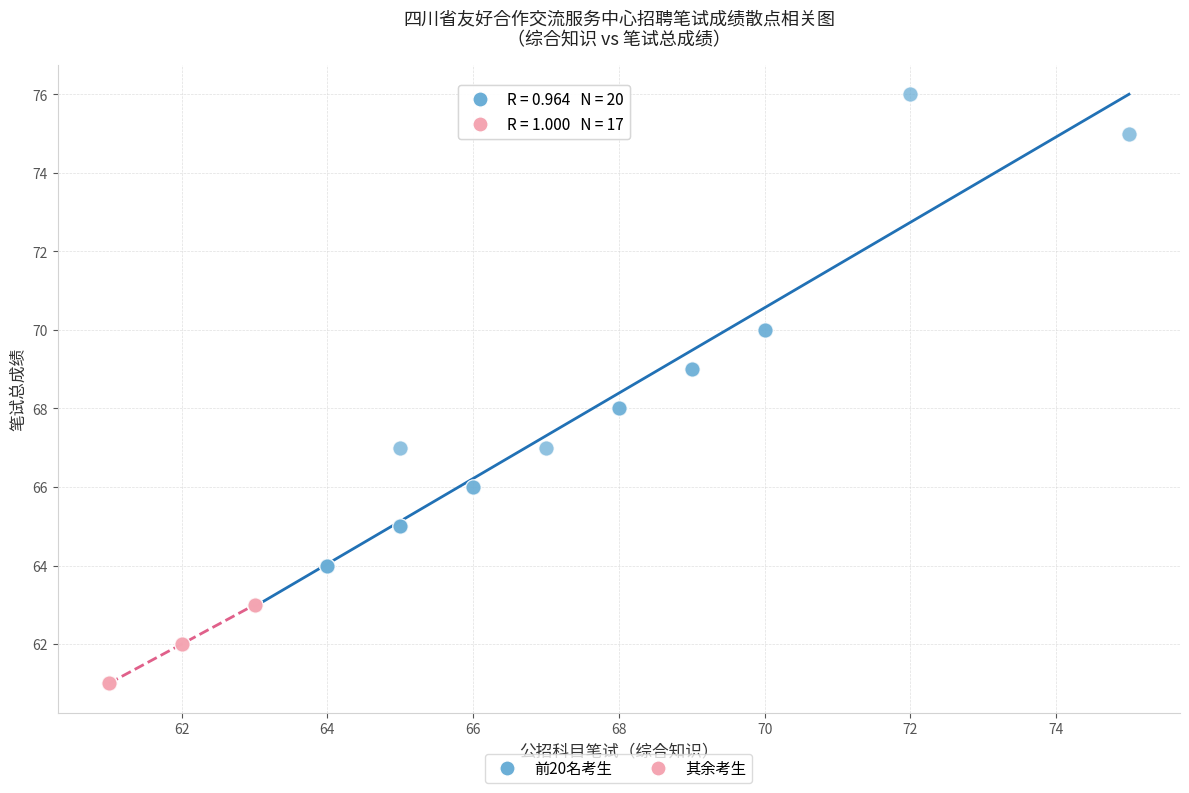

Which series has the widest spread of Y values?

前20名考生